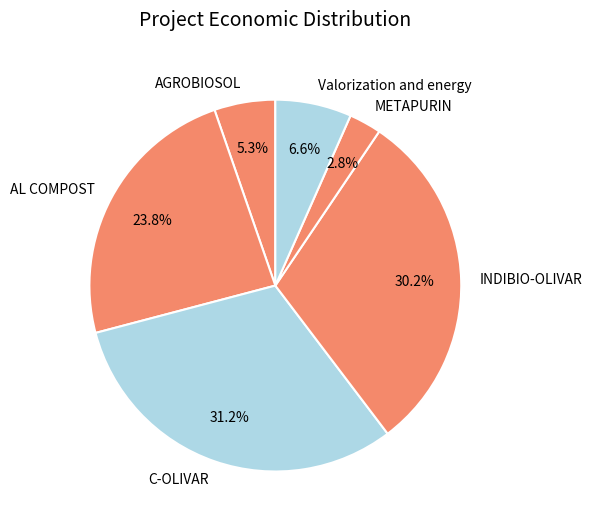

Which category has the smallest portion of the pie?

METAPURIN